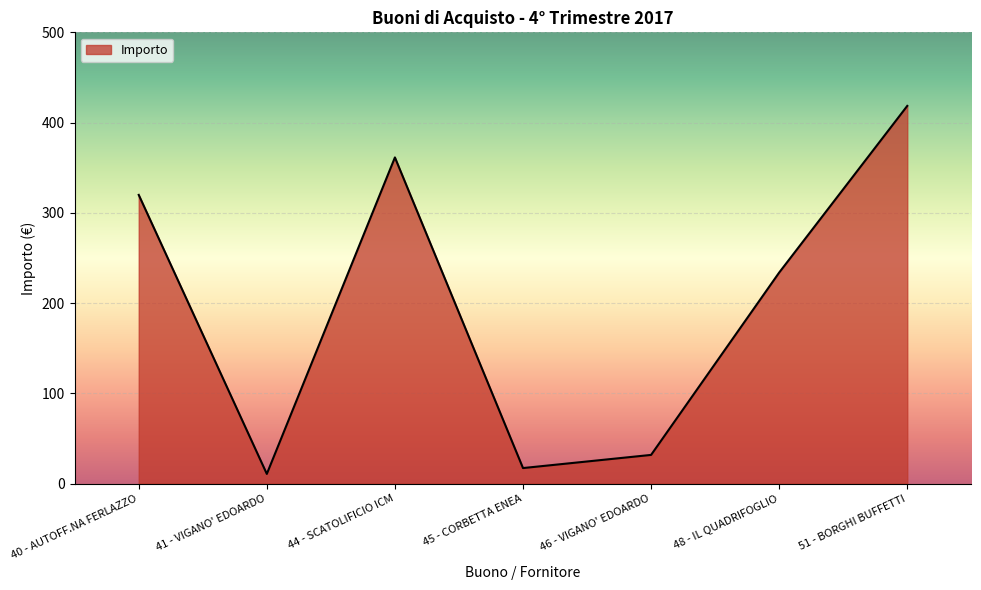

True or false: there are more than 2 points higher than both neighbors.

False